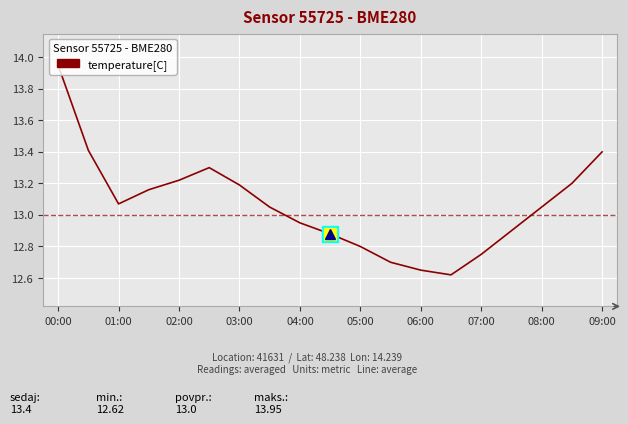

Is this an area chart (filled region under the line)?

No